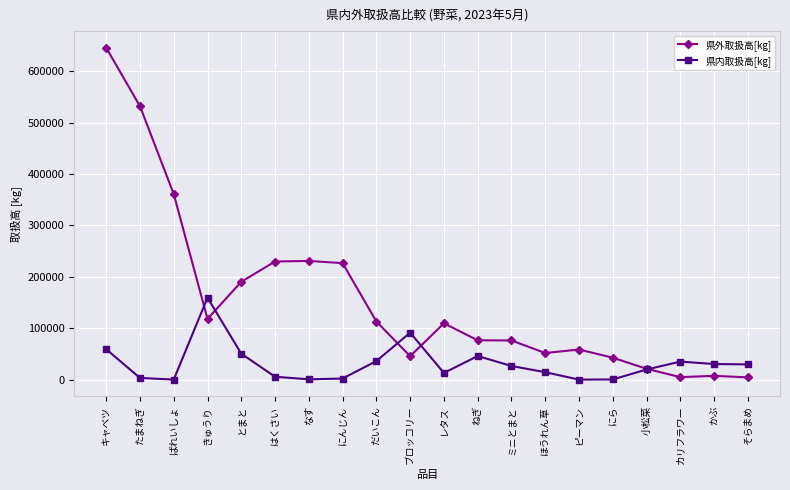

True or false: 県外取扱高[kg] has more than 0 points higher than both neighbors.

True